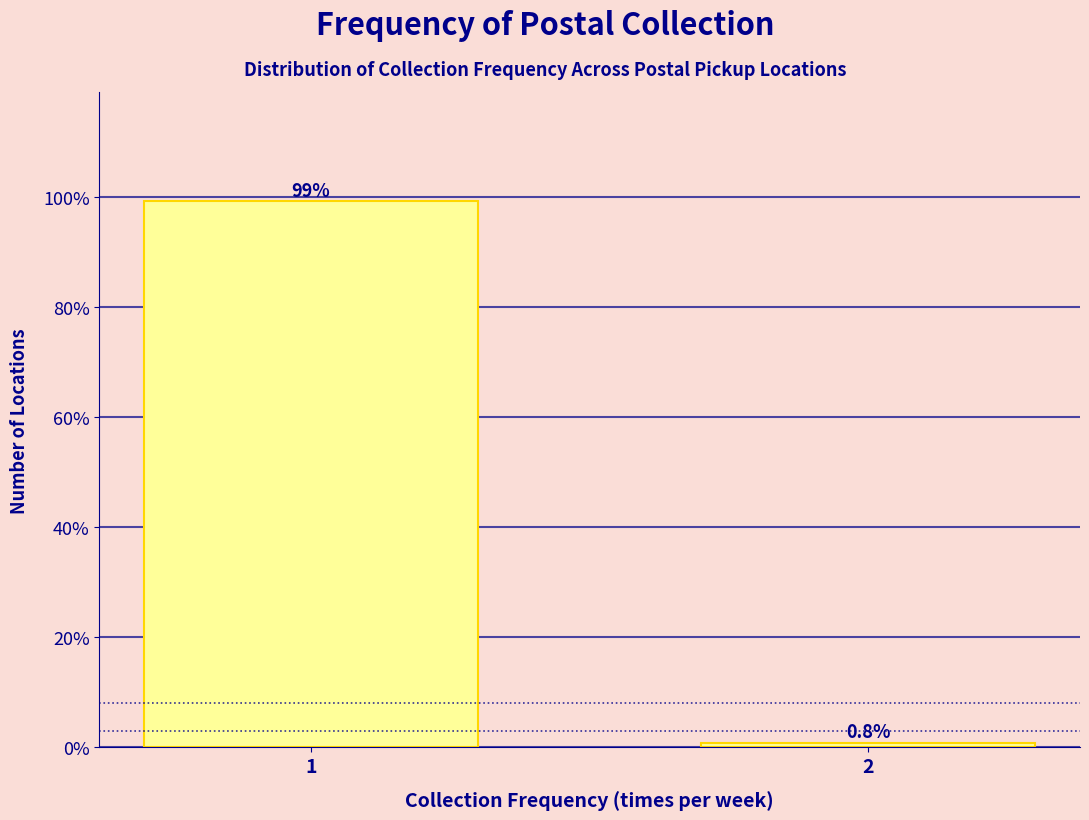

Reading left to right, list all the values displayed in this chart.

1=99.2	2=0.8